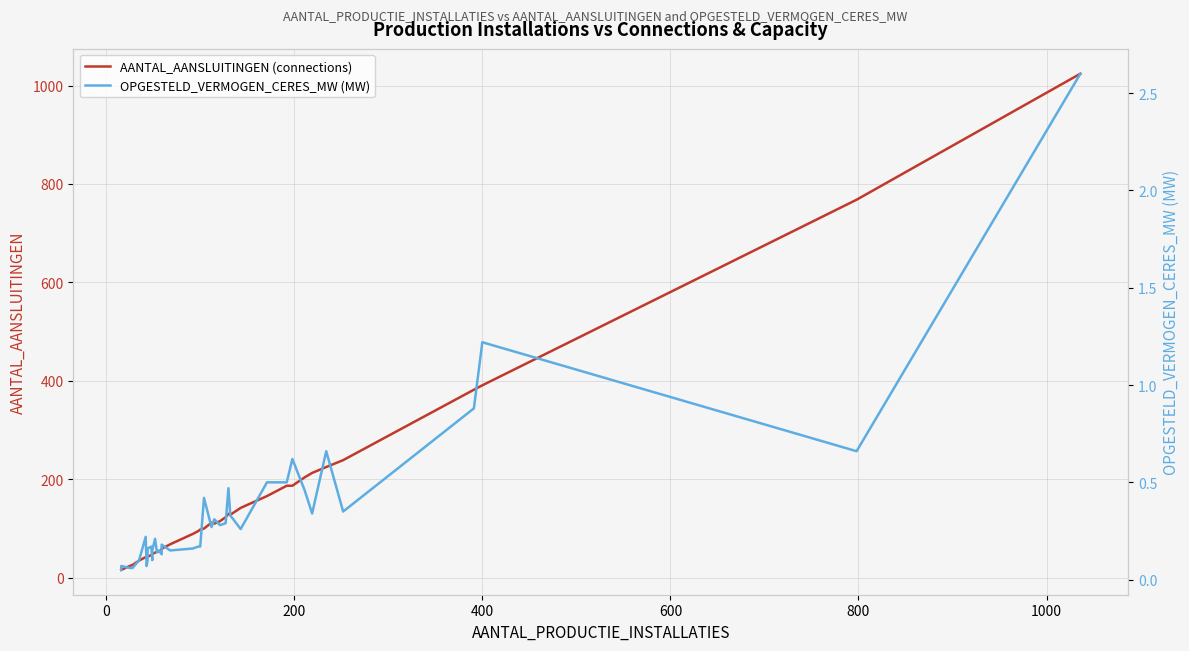

Rank the series at 400 from highest to lowest value.

AANTAL_AANSLUITINGEN (connections), OPGESTELD_VERMOGEN_CERES_MW (MW)